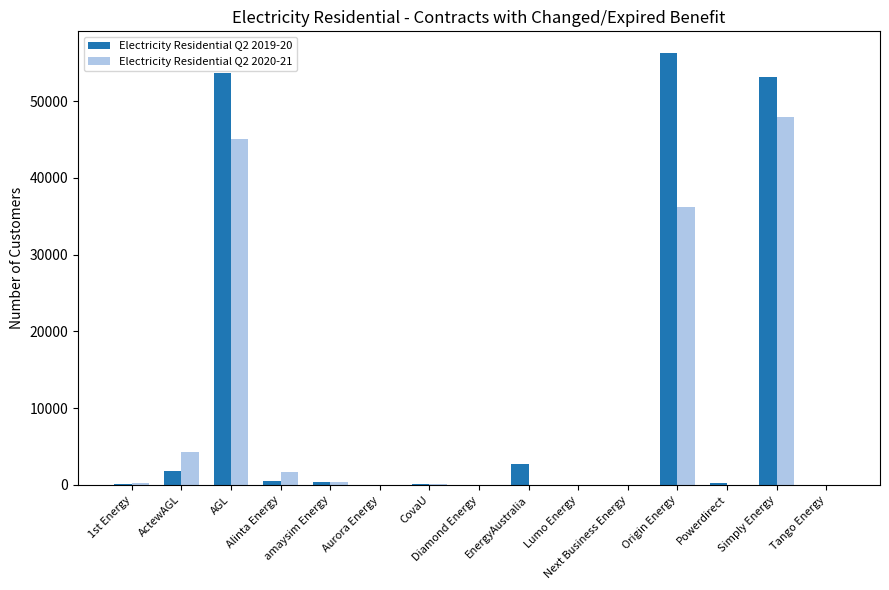

What is the maximum value shown in the chart?

56278